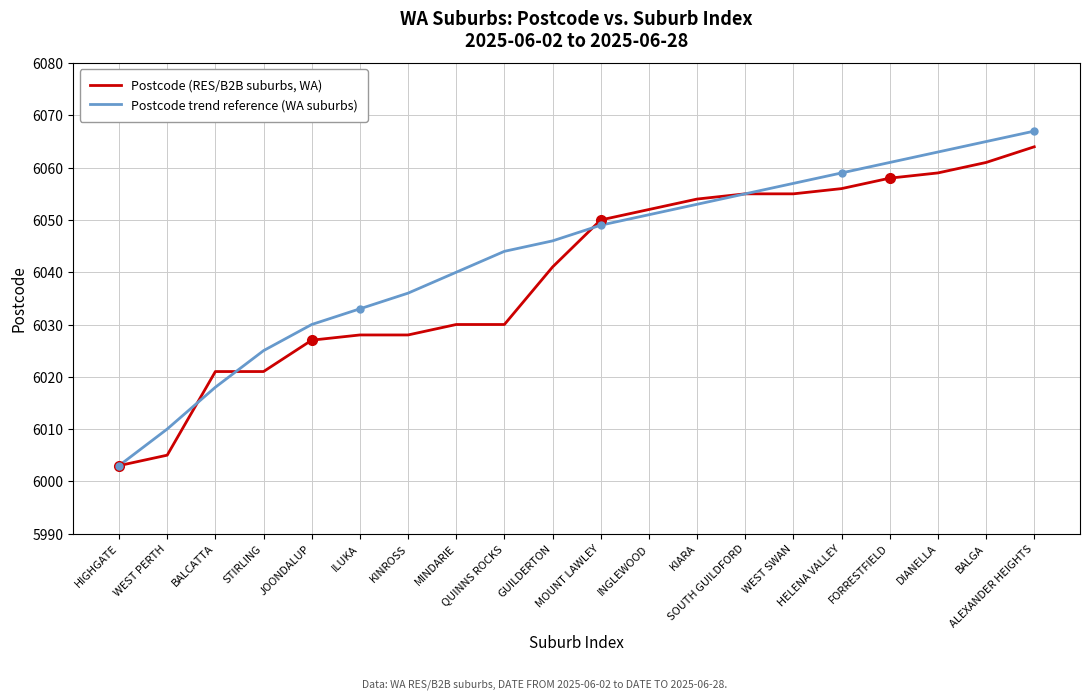

Which series has the widest spread of values?

Postcode trend reference (WA suburbs)